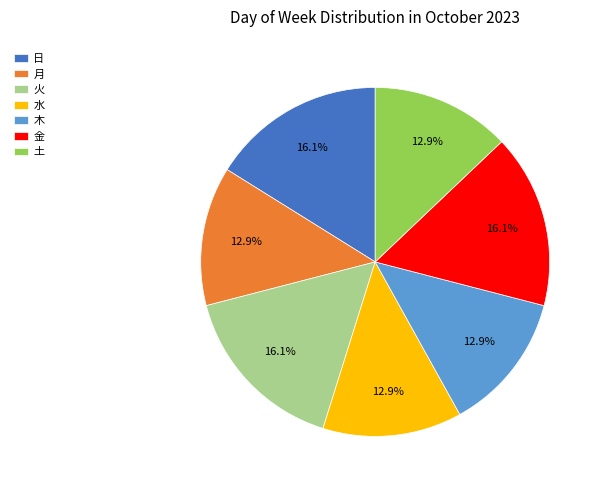

To the nearest percent, what portion does 月 represent?

13%